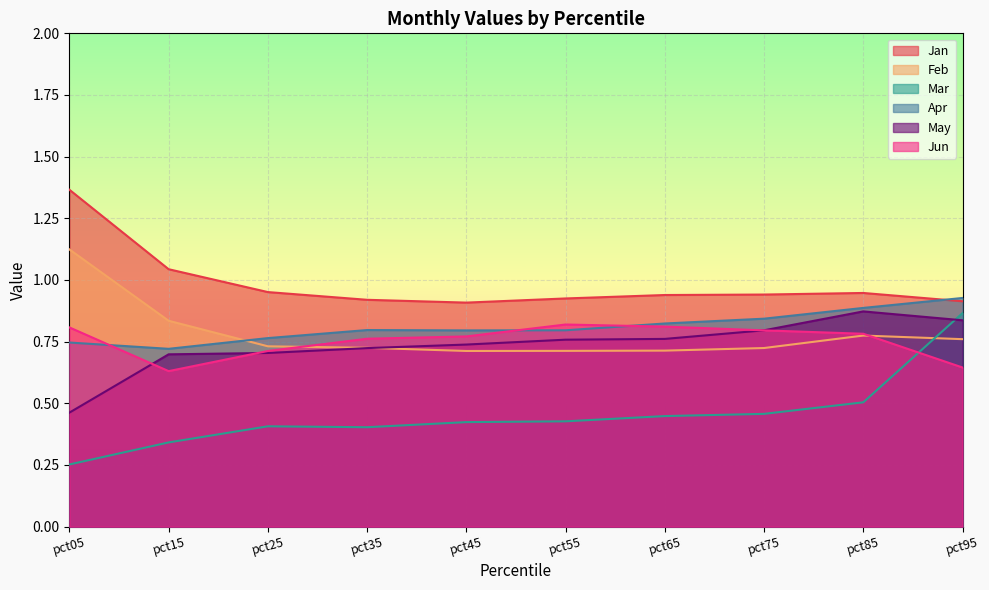

Read the Mar value at pct05.

0.3